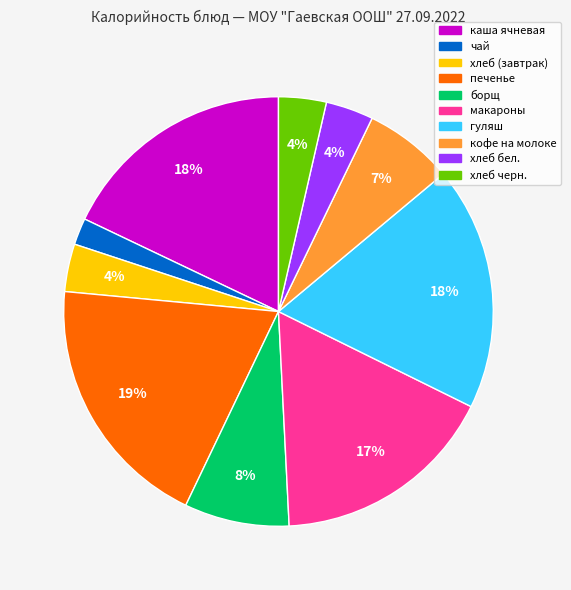

Count the number of slices in the pie.

10